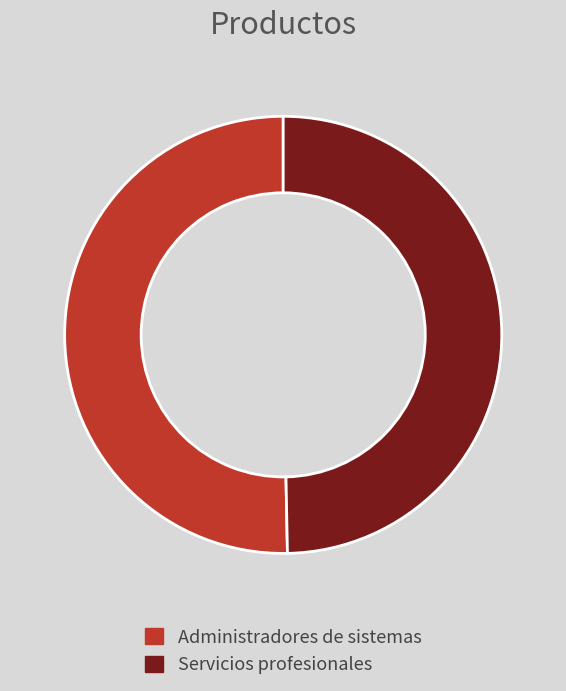

True or false: Administradores de sistemas accounts for 63% of the total.

False